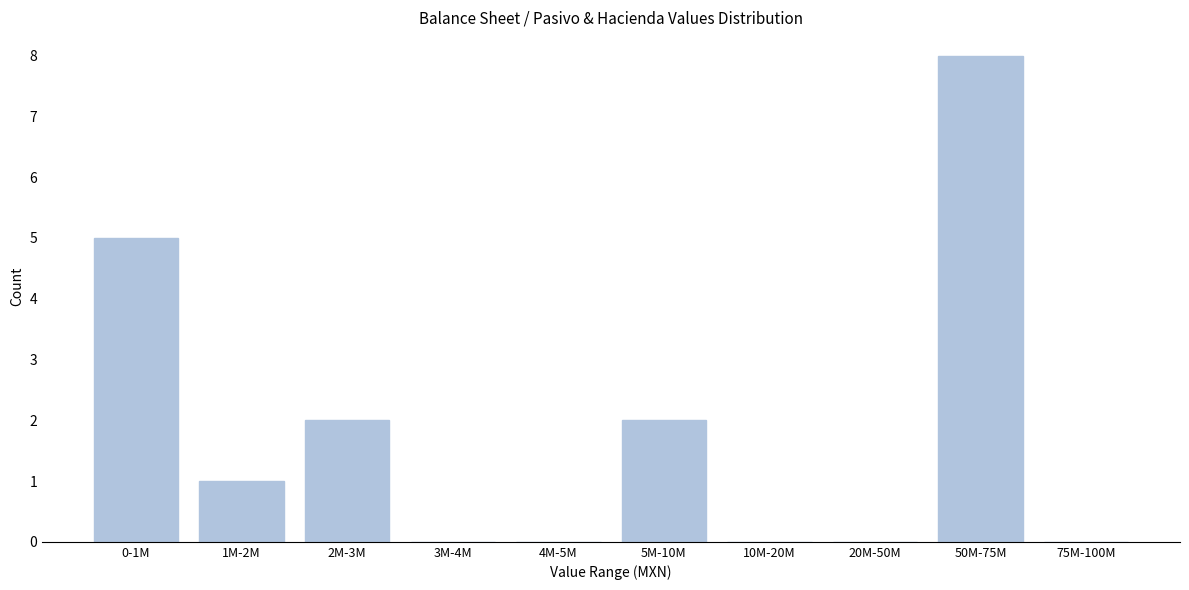

Reading left to right, extract all data points from this chart.

0-1M=5	1M-2M=1	2M-3M=2	3M-4M=0	4M-5M=0	5M-10M=2	10M-20M=0	20M-50M=0	50M-75M=8	75M-100M=0